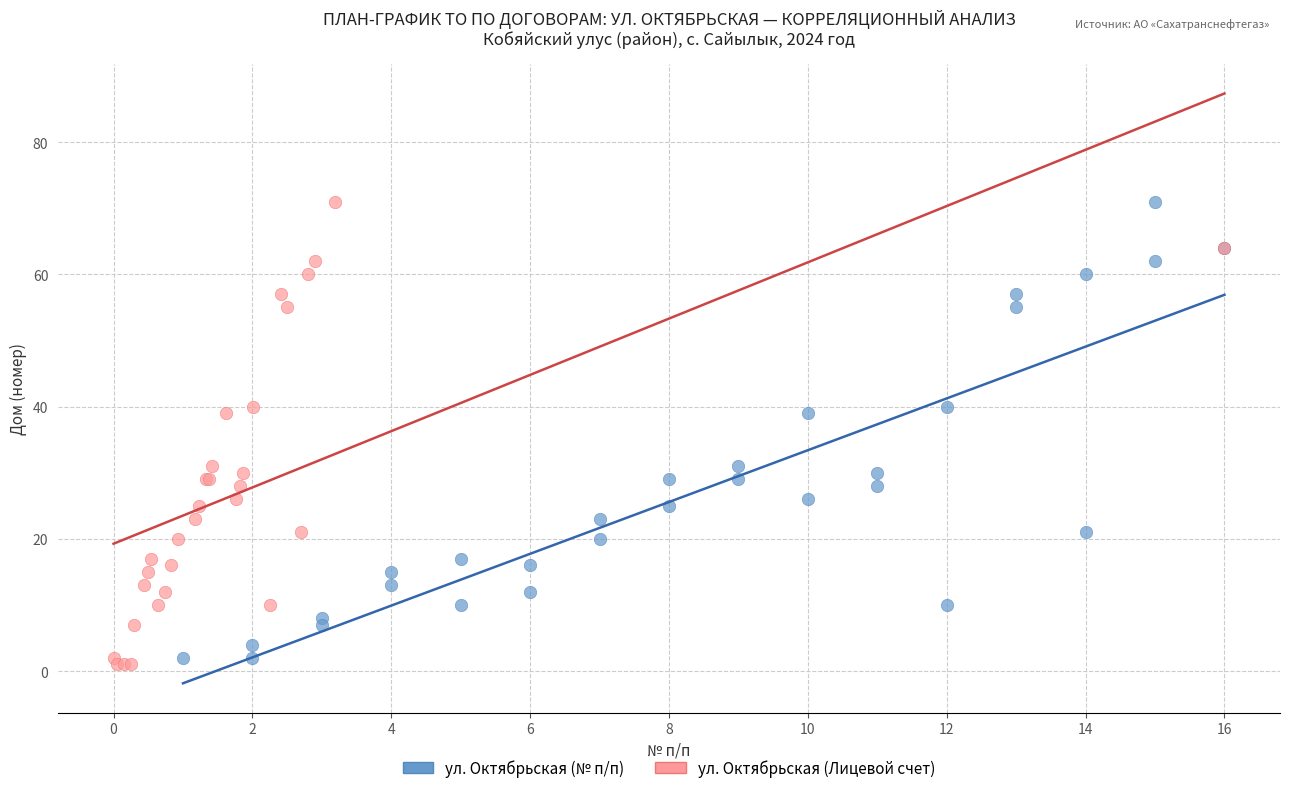

Which series has the largest Y range (max minus min)?

ул. Октябрьская (Лицевой счет)